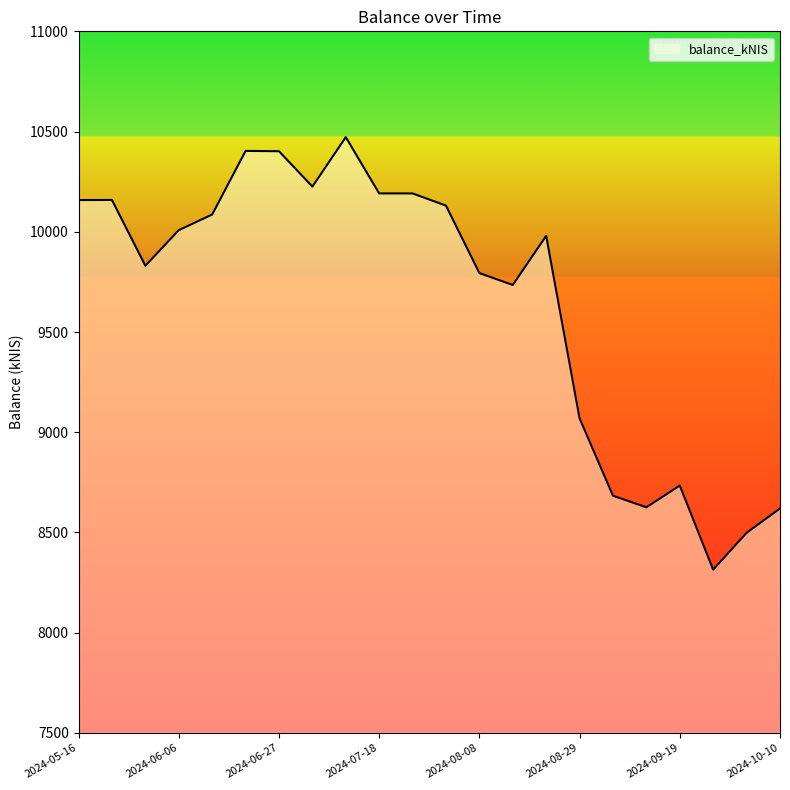

What is the minimum value shown in the chart?

8314.4